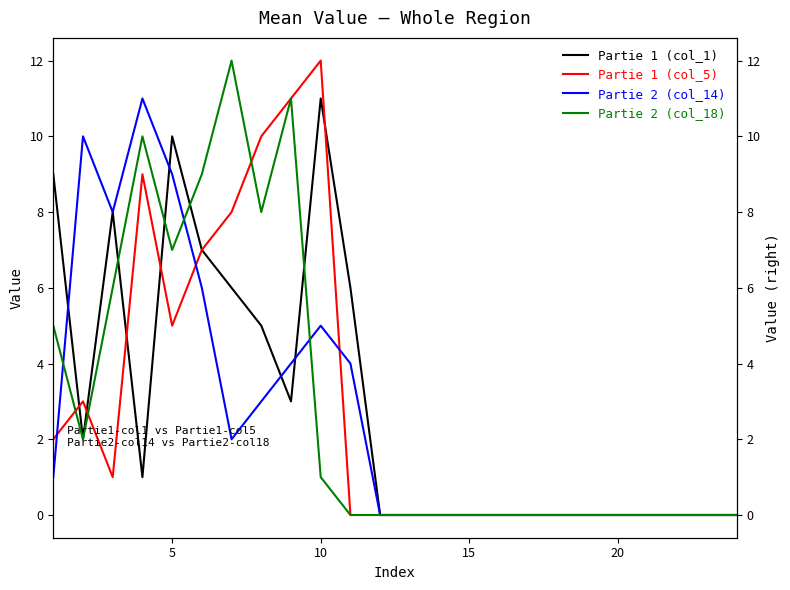

True or false: Partie 1 (col_5) has a value of 4 at 25.

False